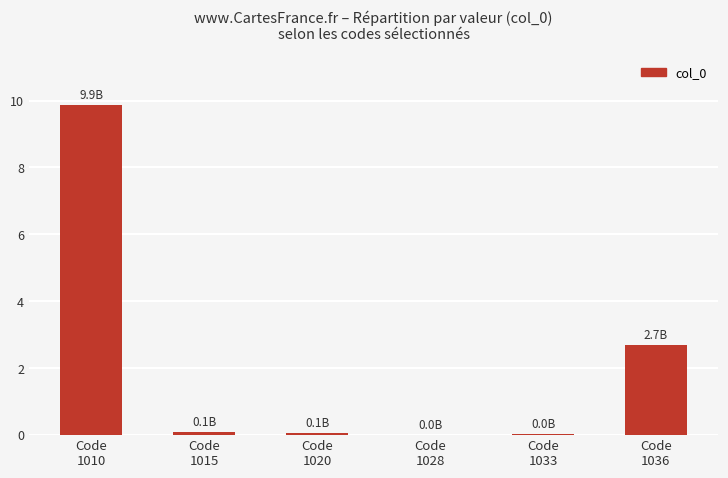

Are the bars horizontal?

No